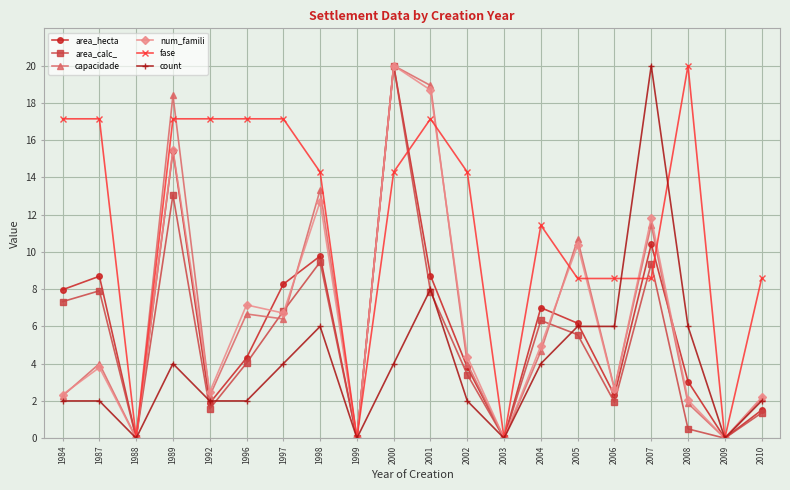

At which category is the sum across all series the highest?

2000